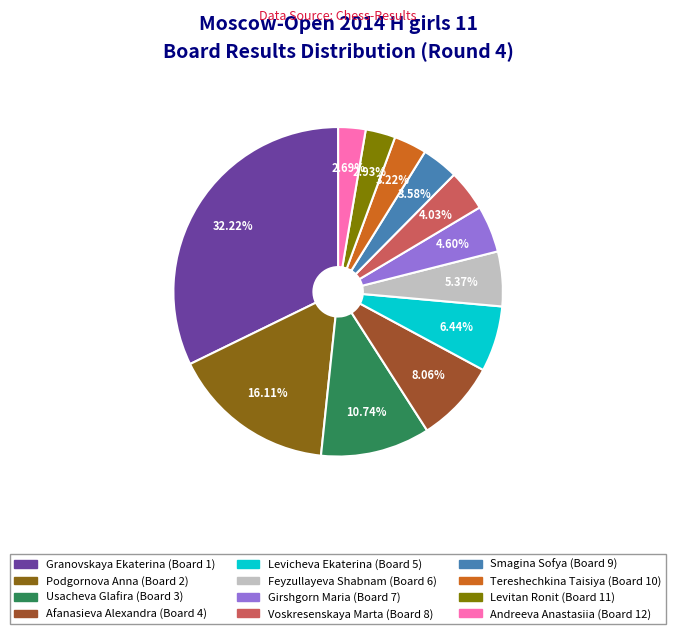

To the nearest percent, what is the difference between the largest and smallest slice percentages?

30%